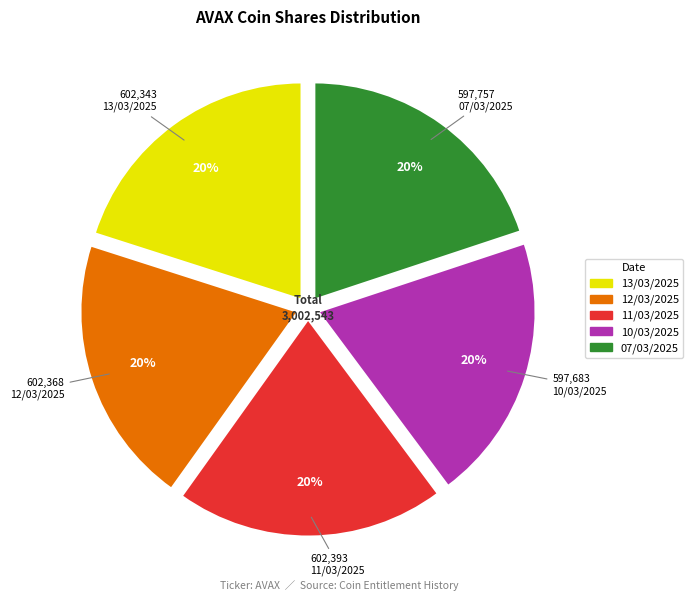

True or false: 11/03/2025 accounts for 20% of the total.

True